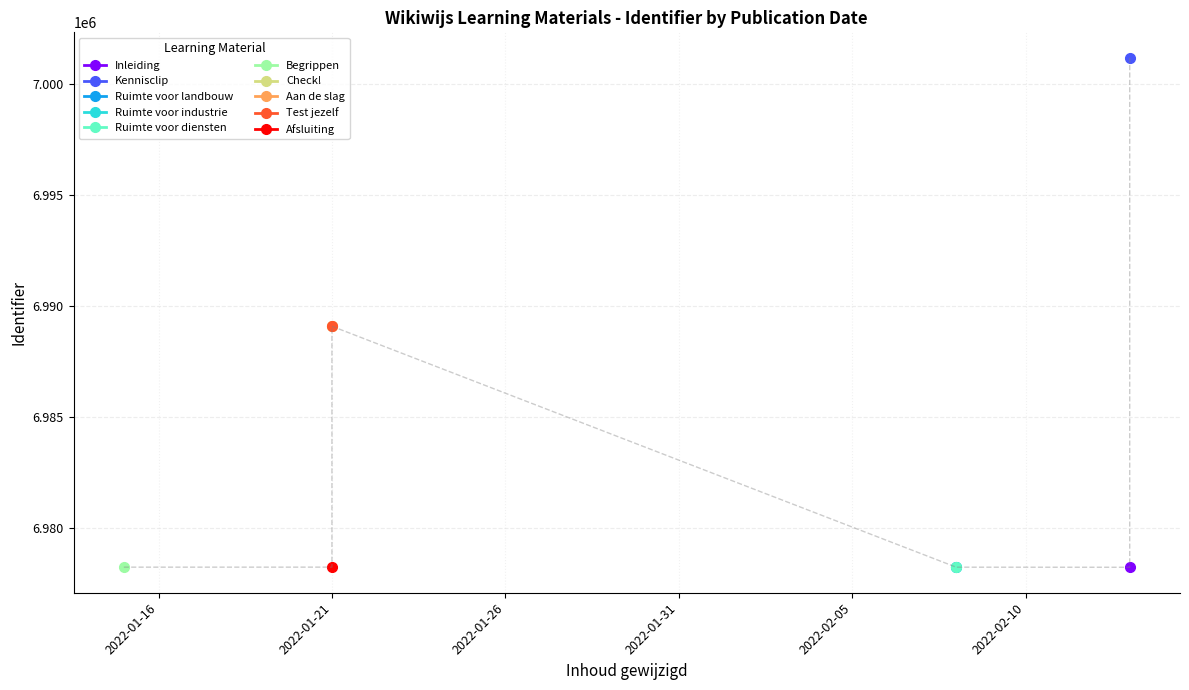

Between 2022-01-21 and 2022-01-21, which is larger?

2022-01-21